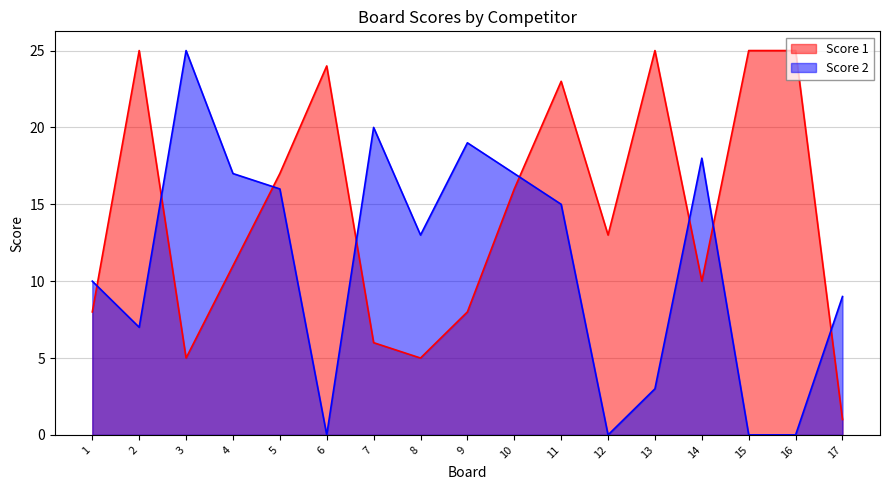

How many interior local peaks does the Score 1 series have?

4